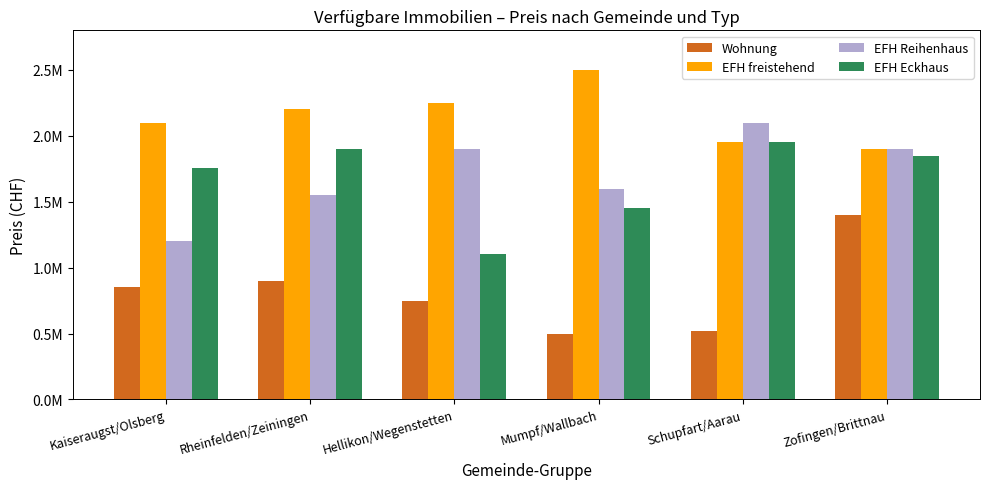

List the series in order of their peak value, highest first.

EFH freistehend, EFH Reihenhaus, EFH Eckhaus, Wohnung